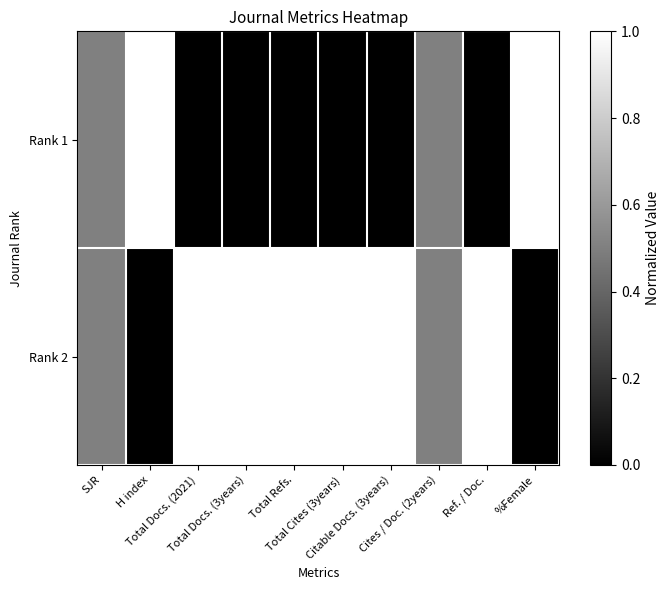

What is the difference between the highest and lowest values at Total Docs. (2021)?

1.0